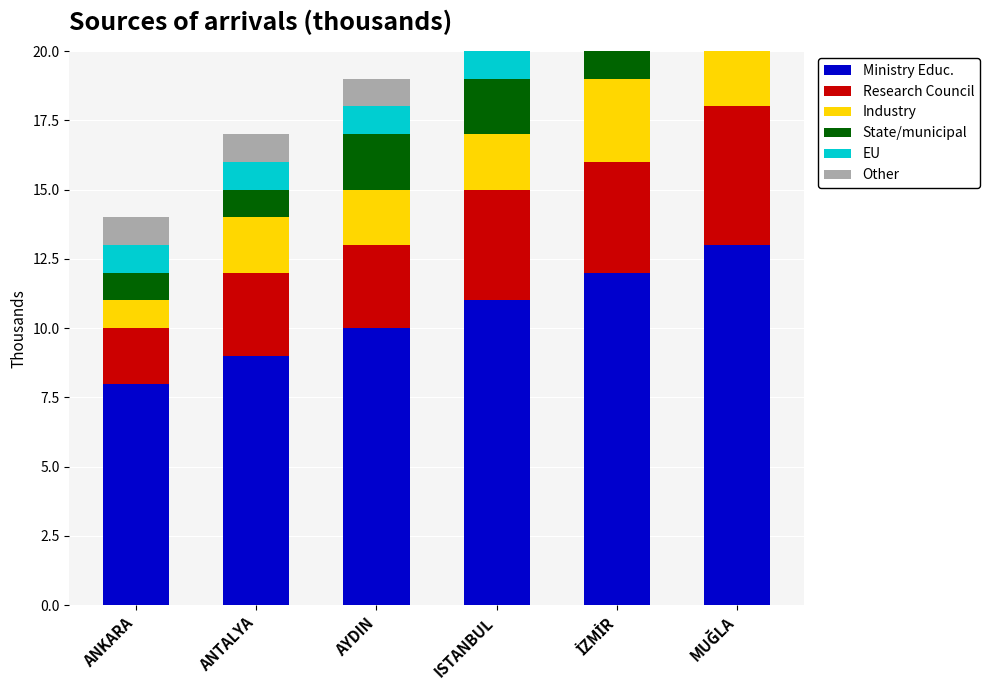

What is the value of the State/municipal bar at the 5th from the left?

2